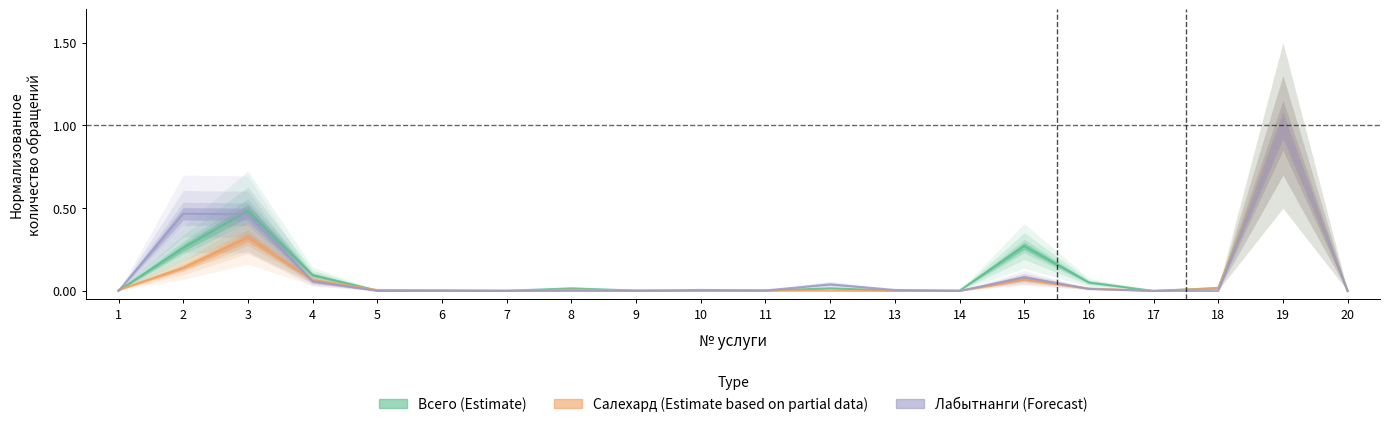

How many interior local valleys does the Салехард (Estimate based on partial data) series have?

3